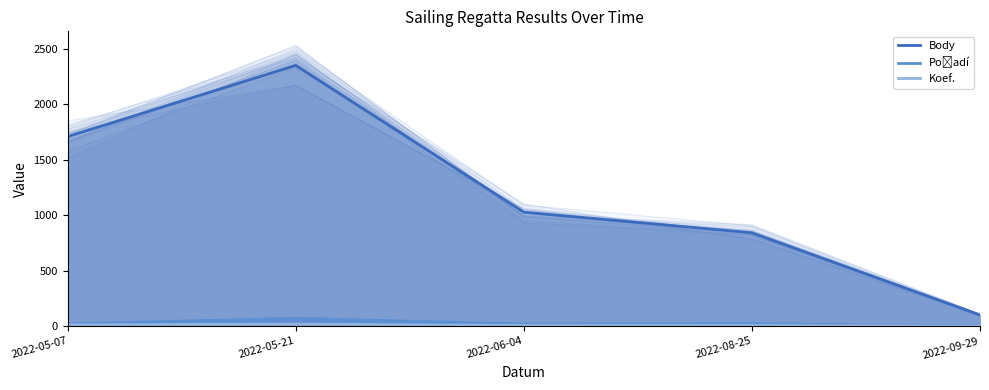

At which category does Body reach its first local peak?

2022-05-21